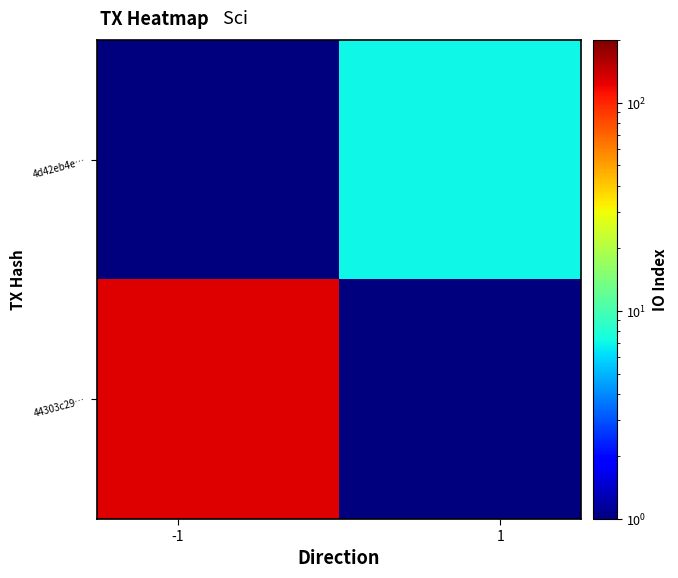

List the series in order of their overall mean, highest first.

44303c29…, 4d42eb4e…